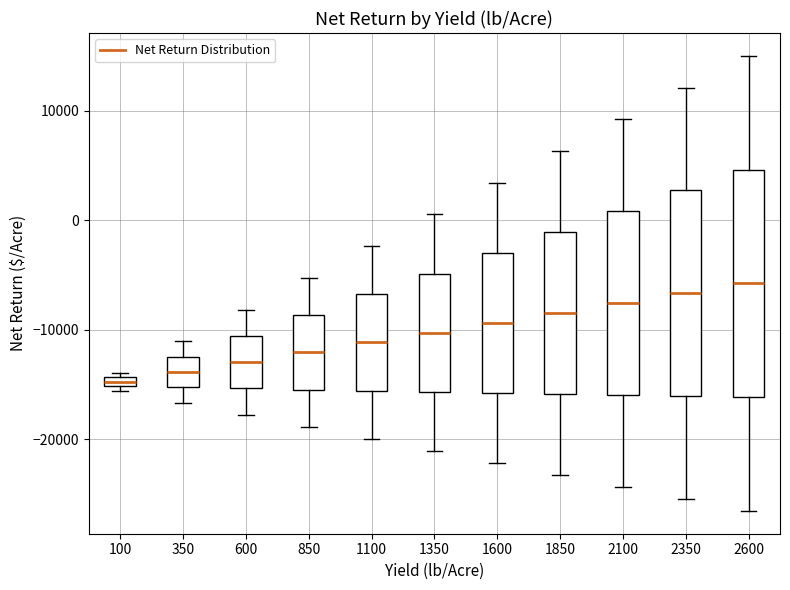

Where does the lower whisker of the box at x = 600 end on the y-axis? The values are not printed on the chart, so give them approximately, as read against the axis.

-18000